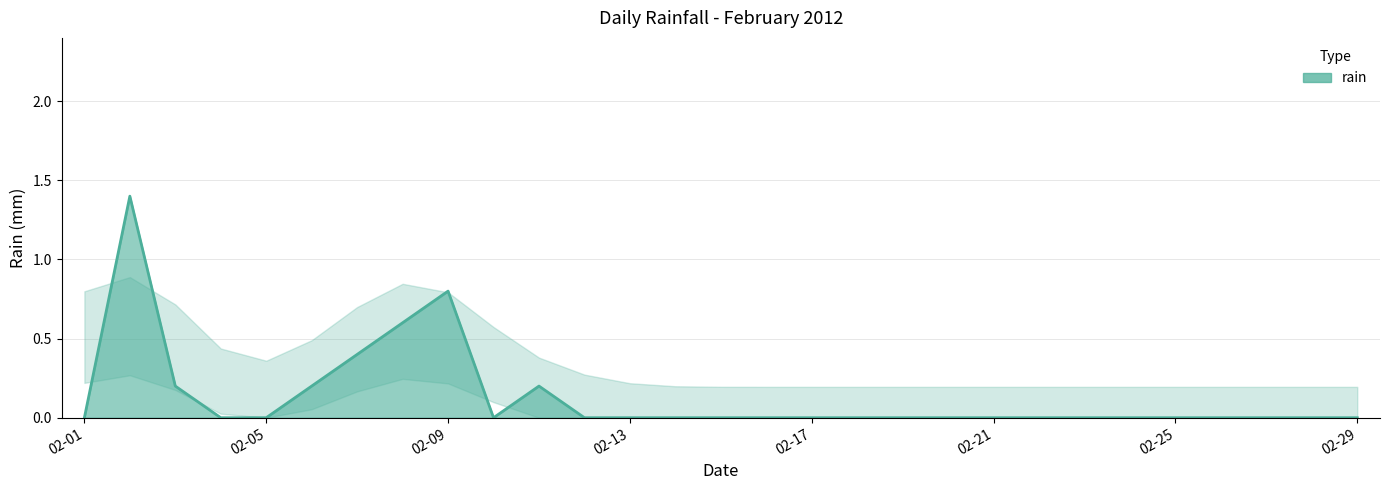

True or false: there are more than 2 points higher than both neighbors.

True